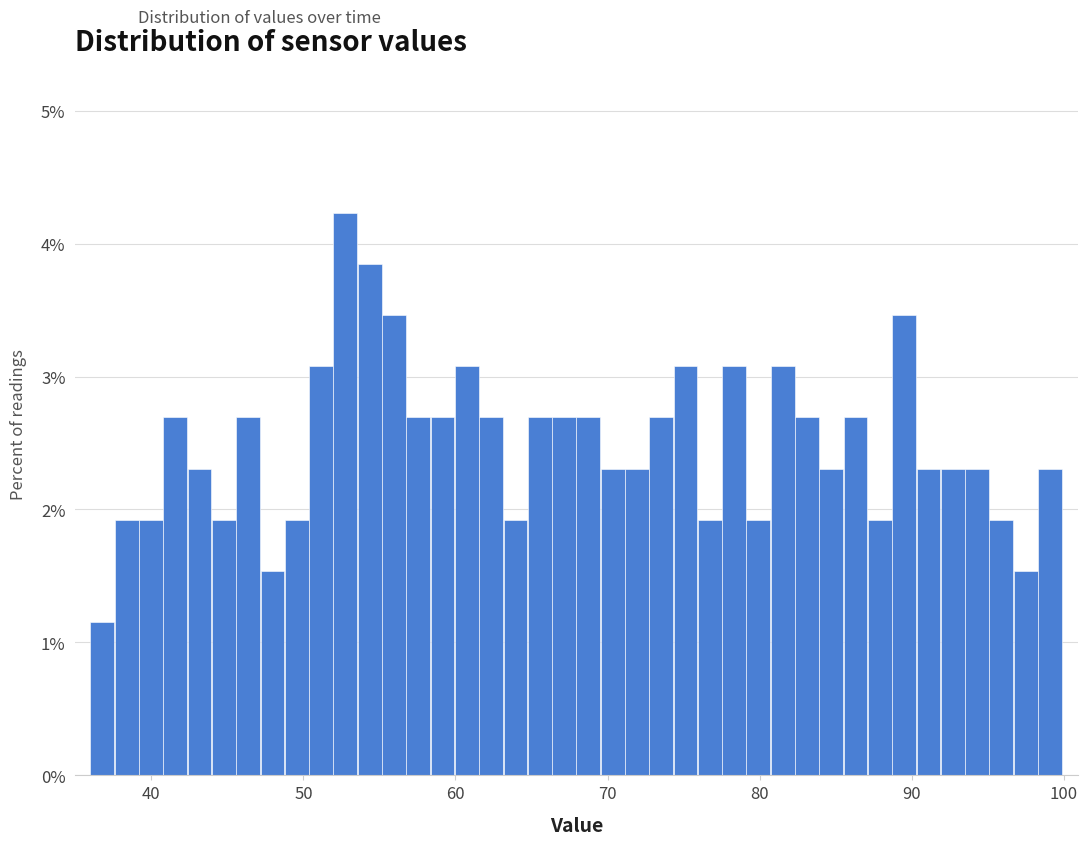

Read against the x-axis, roughly where is the centre of the tallest bar?

53